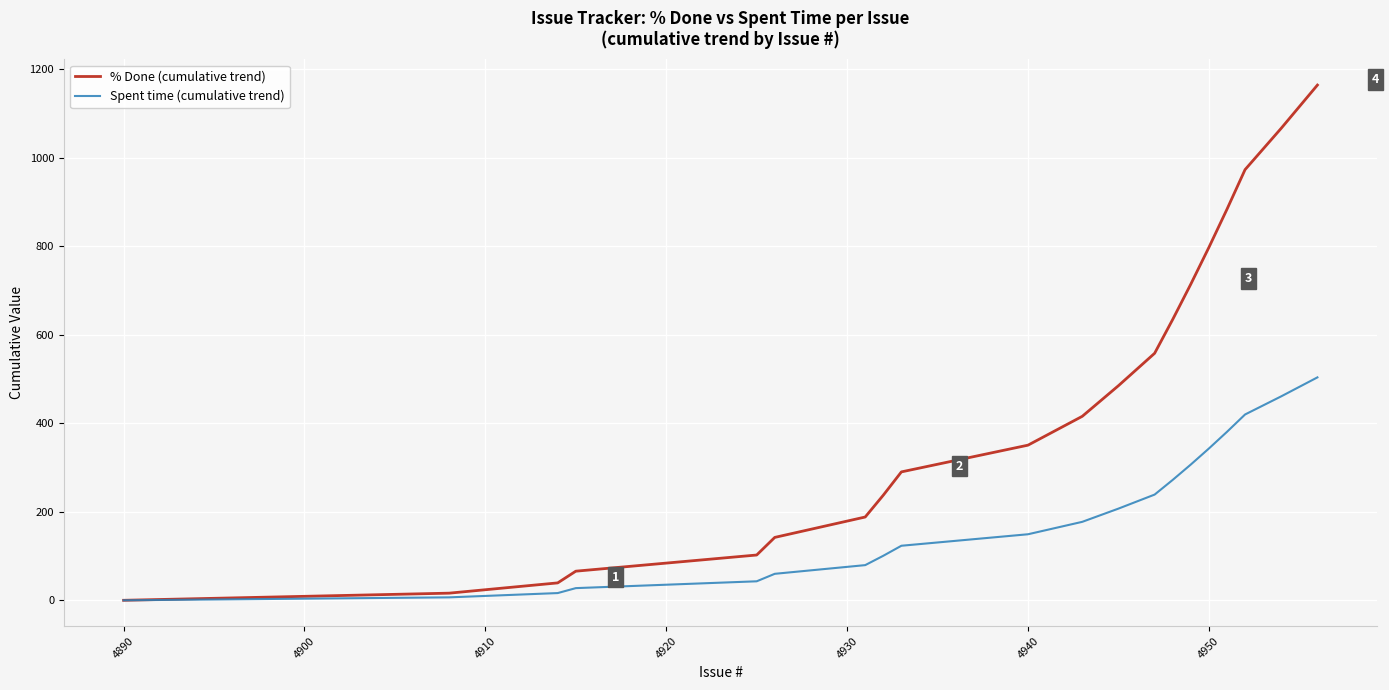

What are all the series names shown in the legend?

% Done (cumulative trend), Spent time (cumulative trend)